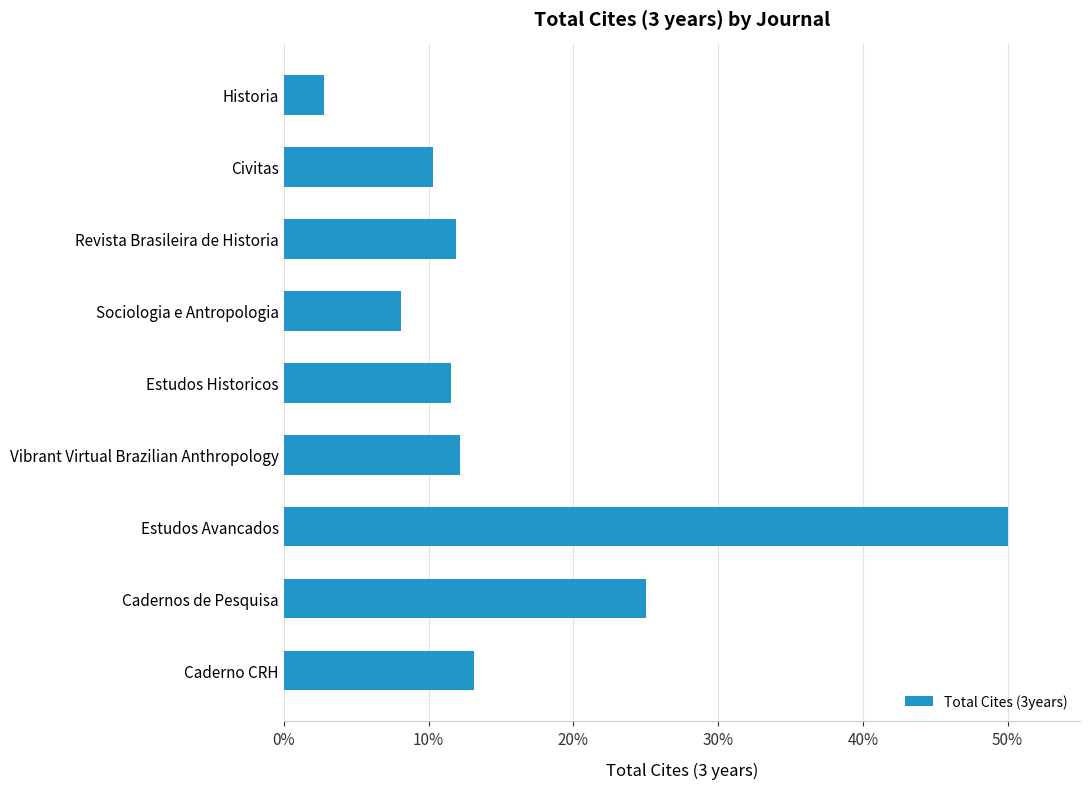

Reading top to bottom, what are all the values shown in this chart?

2.8	10.3	11.9	8.1	11.6	12.2	50.0	25.0	13.1